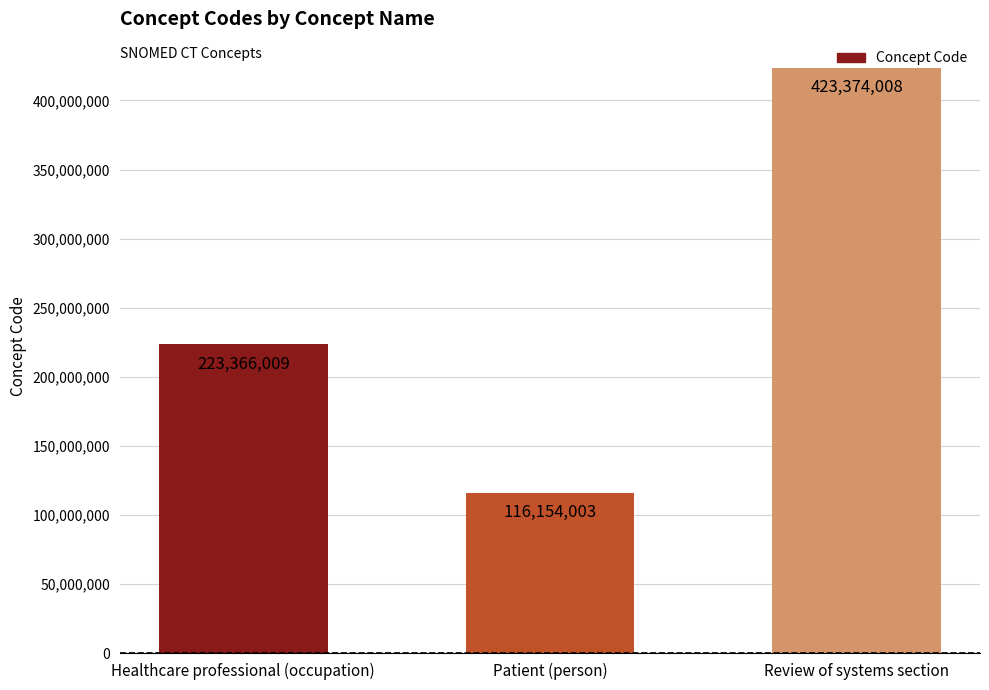

Between Review of systems section and Patient (person), which is larger?

Review of systems section